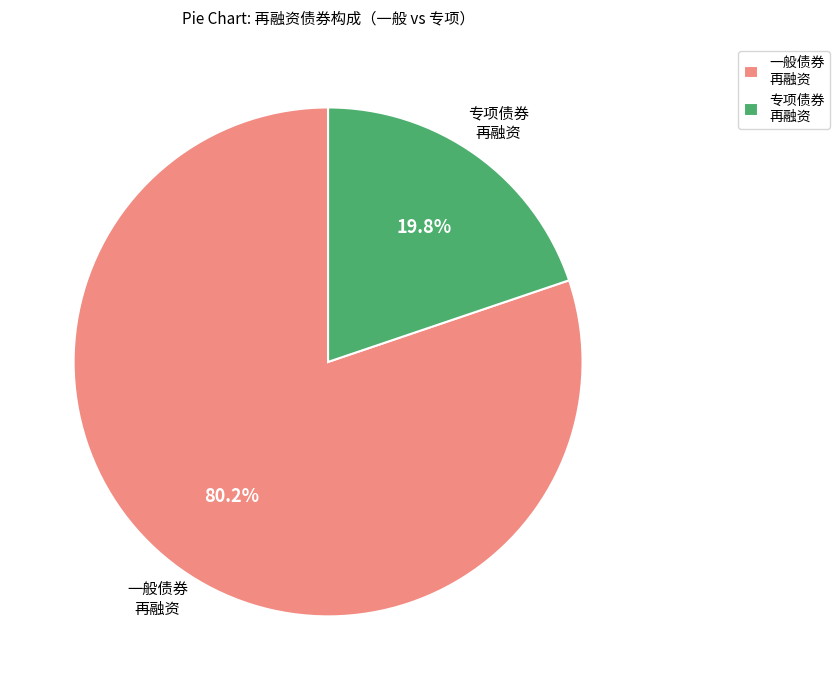

Rank the categories by value from highest to lowest.

一般债券 再融资, 专项债券 再融资